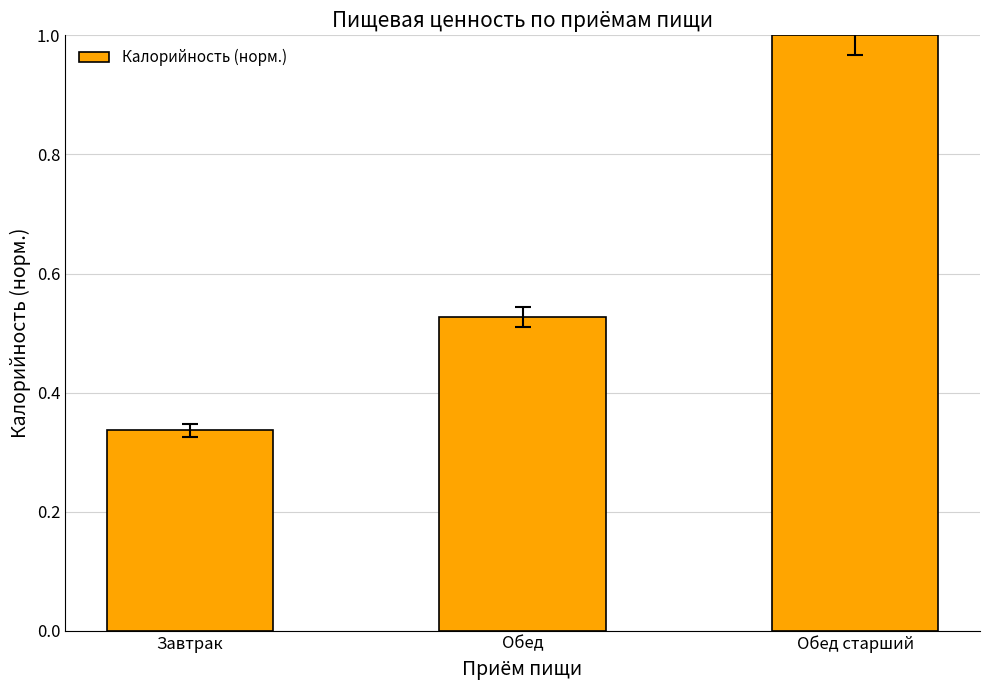

List the labels in order of value, smallest first.

Завтрак, Обед, Обед старший